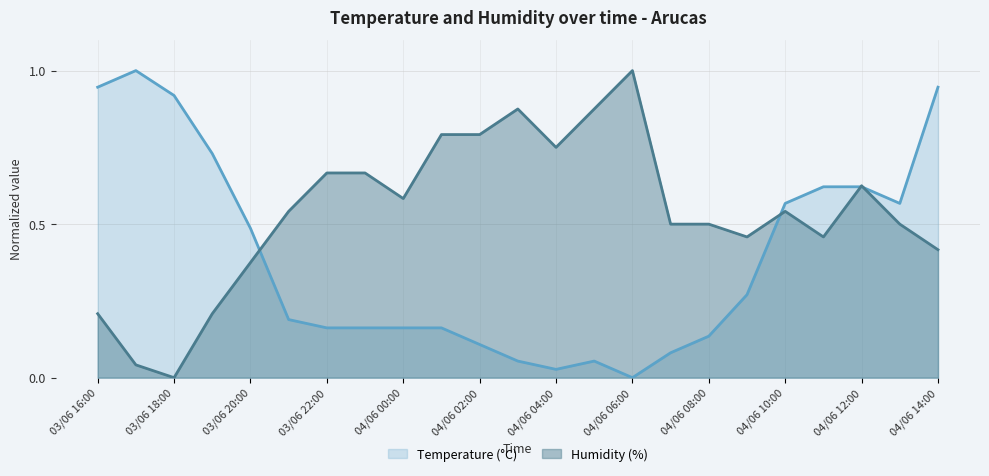

Which series has the largest total across all categories?

Humidity (%)